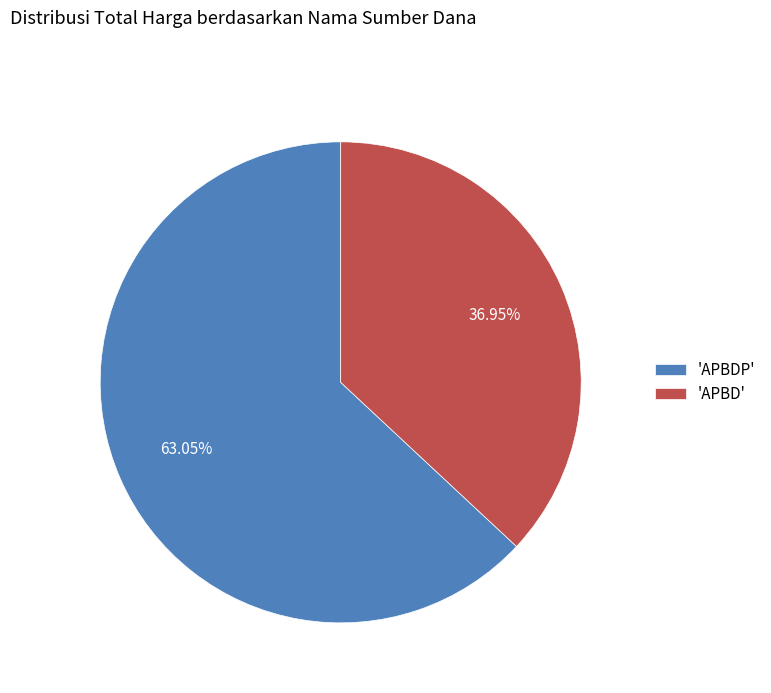

Combined, do 'APBD' and 'APBDP' account for over 50%?

Yes